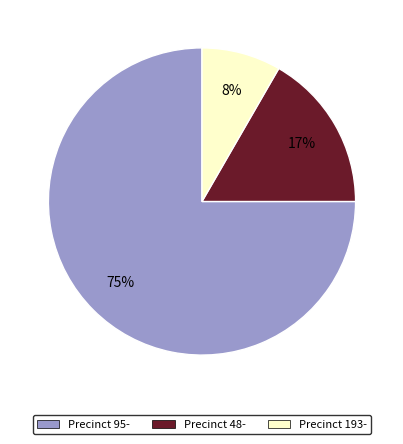

Which has a higher value, Precinct 95- or Precinct 48-?

Precinct 95-